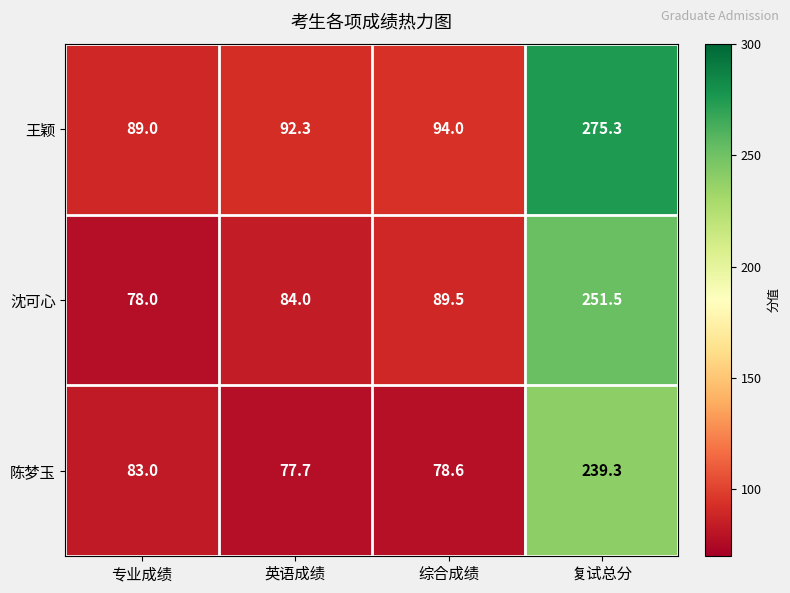

Rank the series by their average value, from highest to lowest.

王颖, 沈可心, 陈梦玉